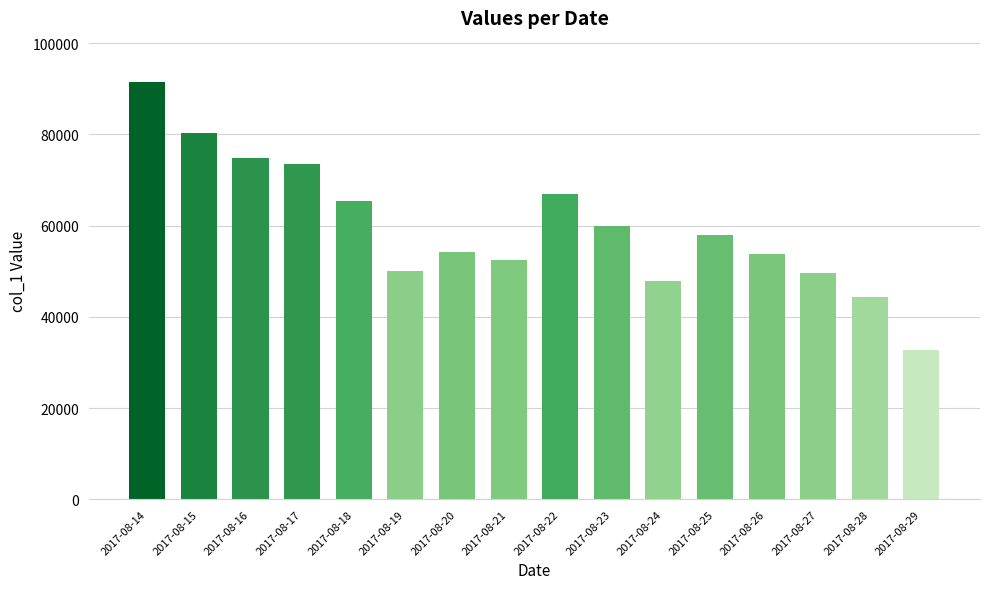

What is the maximum value shown in the chart?

91406